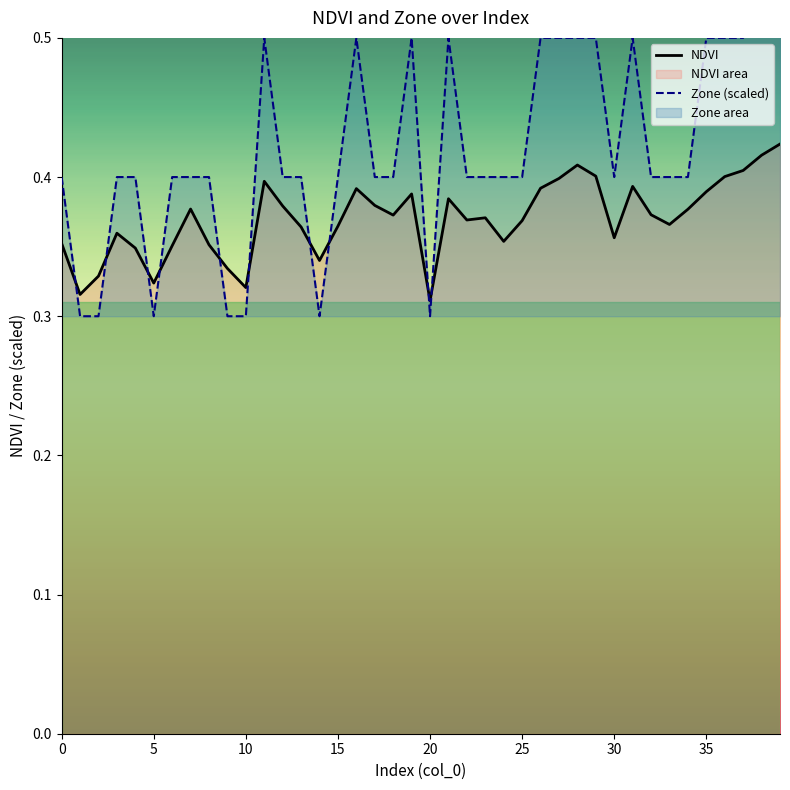

Which category has the highest value in the Zone (scaled) series?

38